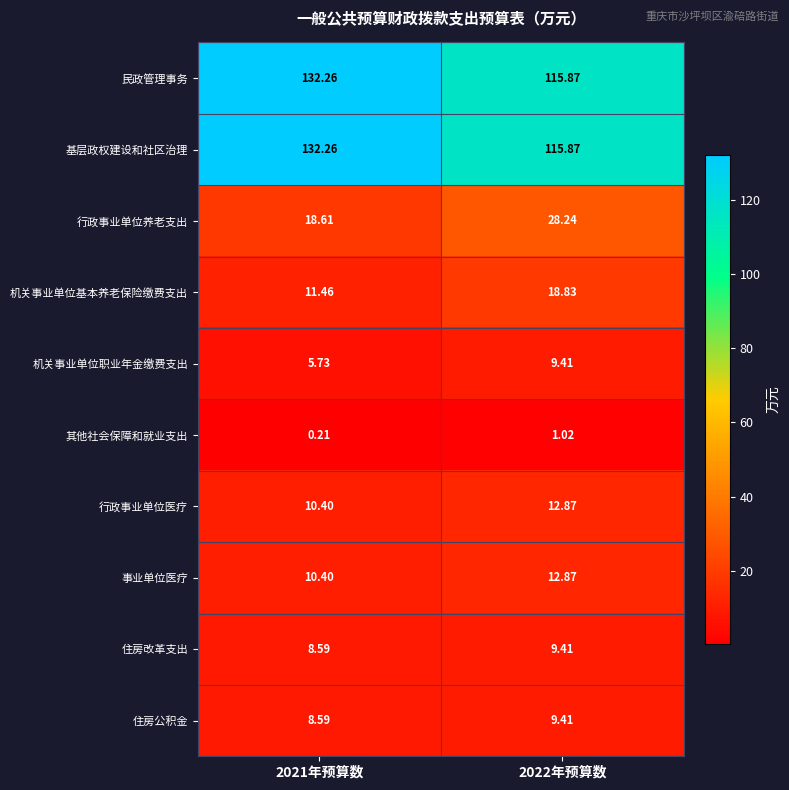

Is the value of 机关事业单位基本养老保险缴费支出 at 2021年预算数 greater than the value of 事业单位医疗 at 2021年预算数?

Yes